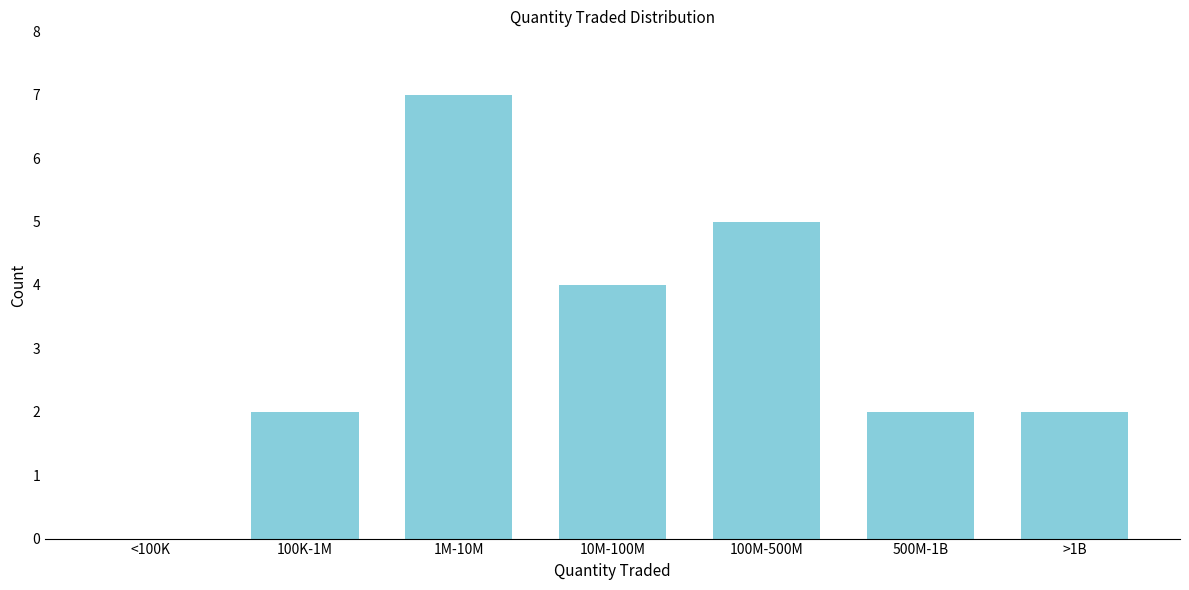

What is the sum of all values?

22